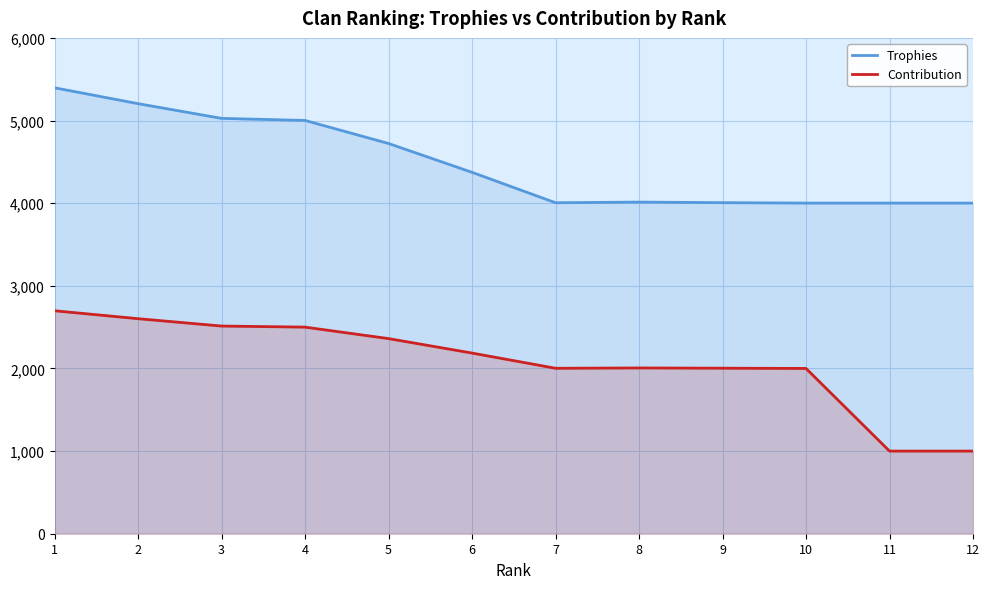

Is the value of Contribution at 3 greater than the value of Trophies at 7?

No